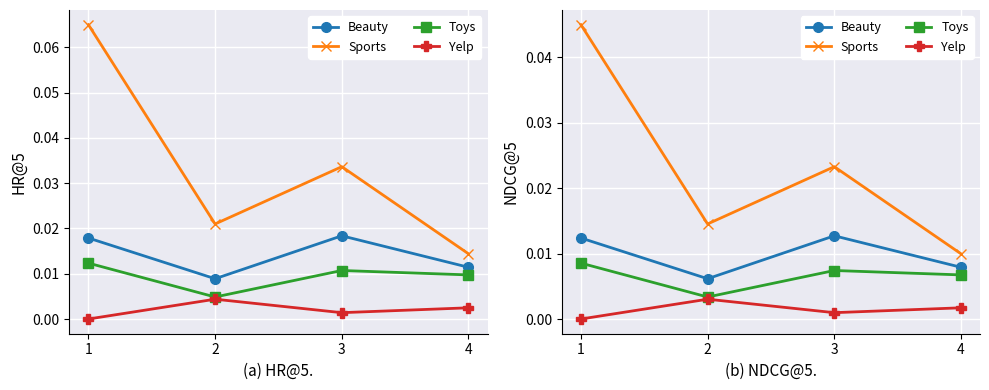

True or false: Sports and Toys cross at least once.

False